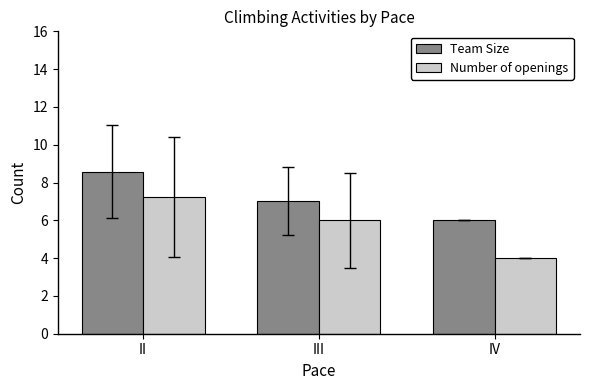

What is the value of the Number of openings bar at the 3rd from the left?

4.0